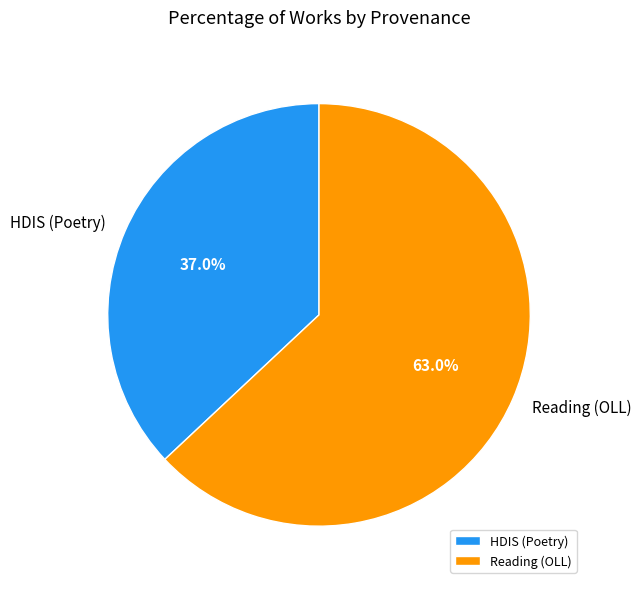

Which slice represents more than half of the pie?

Reading (OLL)